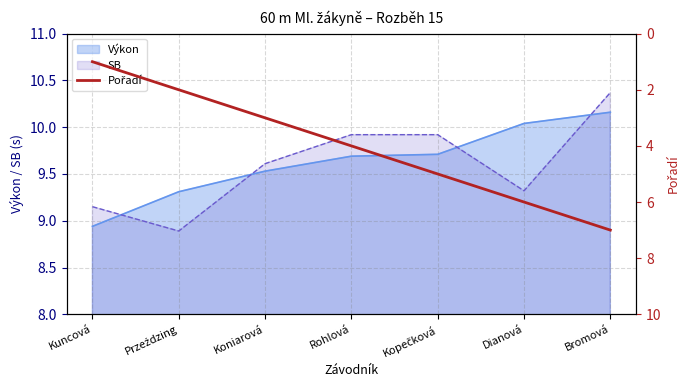

List the labels in order of value, smallest first.

Kuncová, Przeździng, Koniarová, Rohlová, Kopečková, Dianová, Bromová